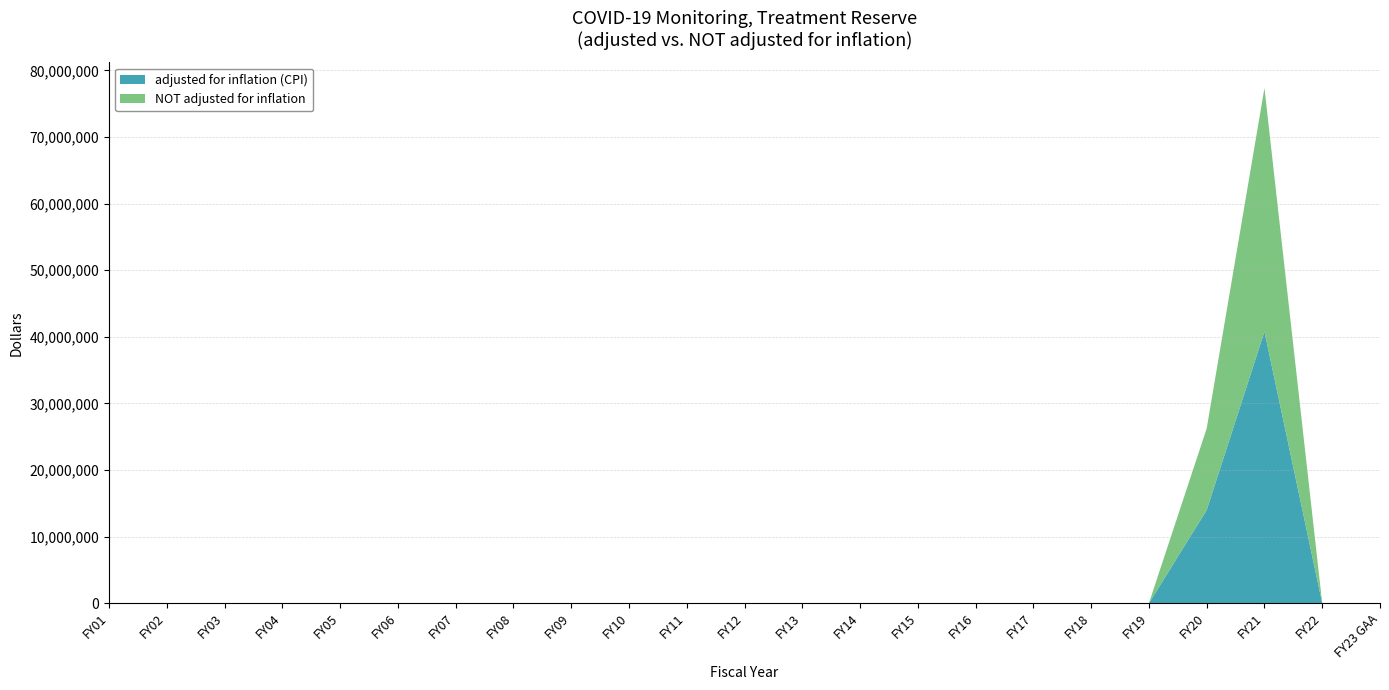

Reading left to right, list all the values displayed in this chart.

adjusted for inflation (CPI): 0	0	0	0	0	0	0	0	0	0	0	0	0	0	0	0	0	0	0	13988640	40795339	0	0
NOT adjusted for inflation: 0	0	0	0	0	0	0	0	0	0	0	0	0	0	0	0	0	0	0	12250000	36542650	0	0